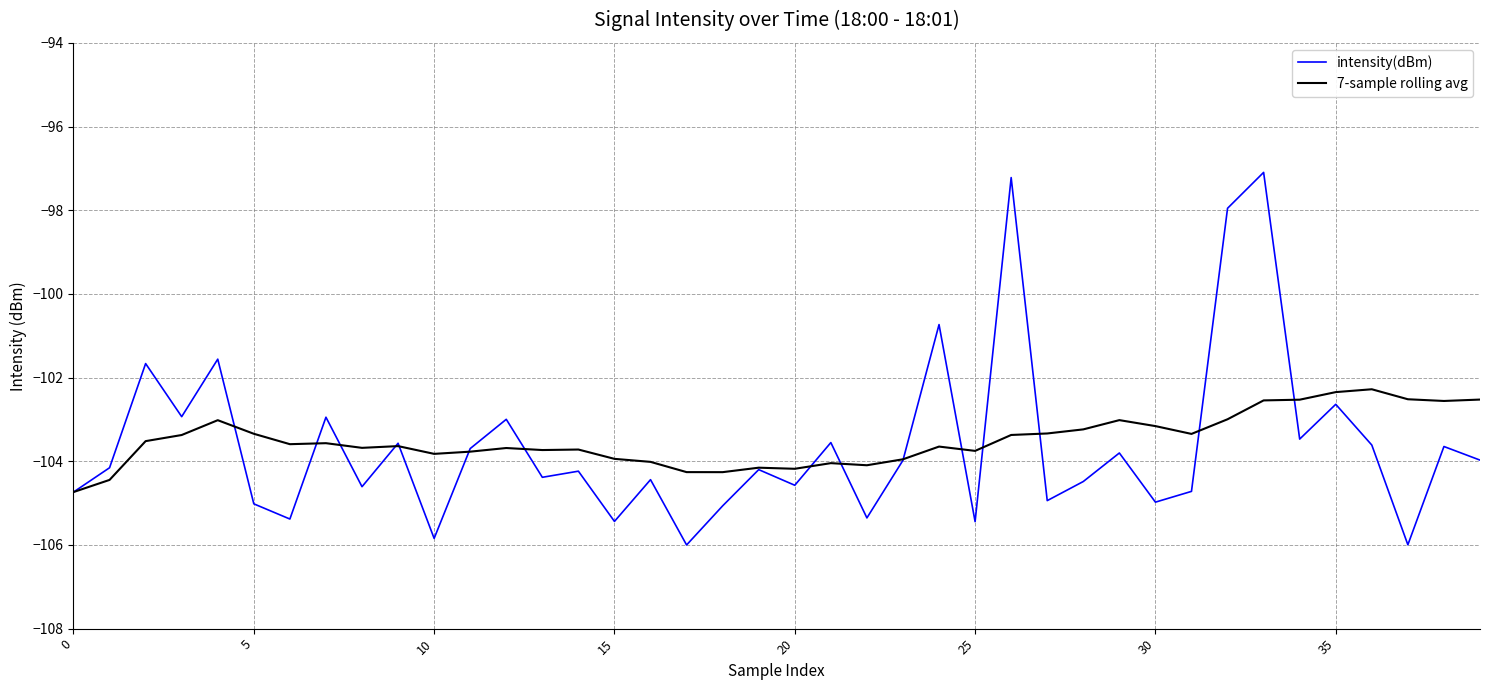

List the series in order of their peak value, highest first.

intensity(dBm), 7-sample rolling avg